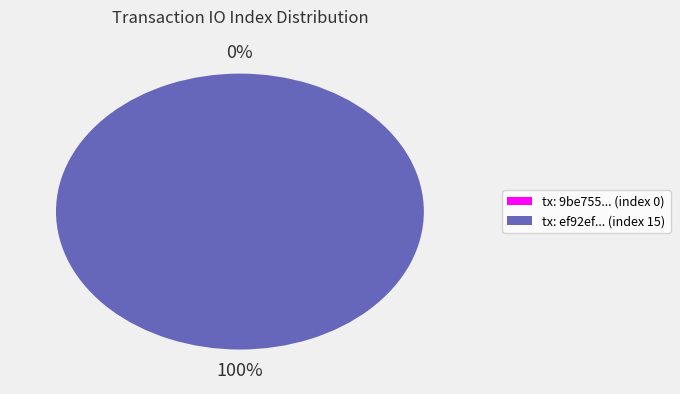

To the nearest percent, what percentage of the pie is io_index=15?

100%